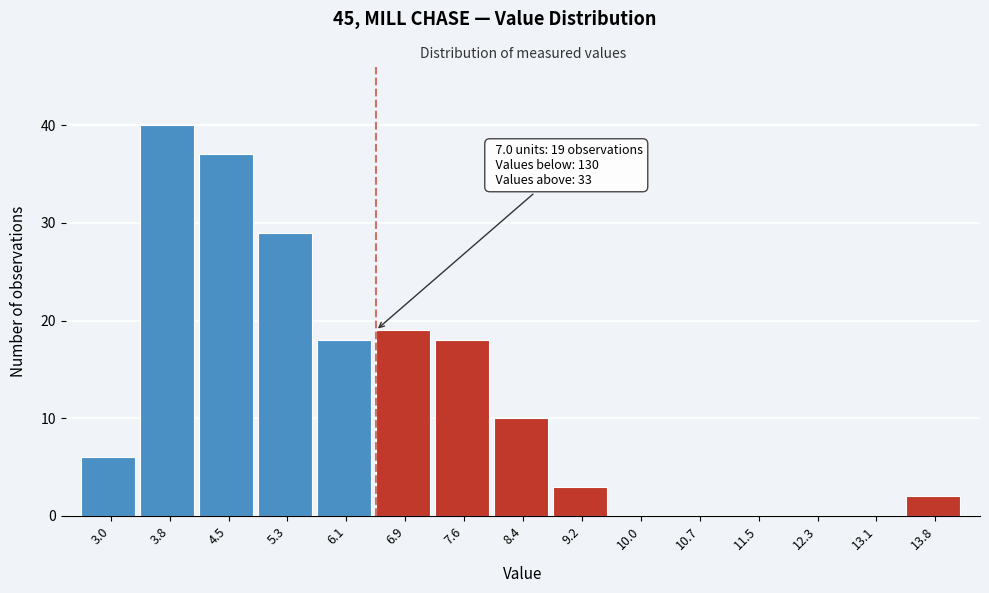

Over which range of the x-axis is the bar tallest?

3.4 to 4.2